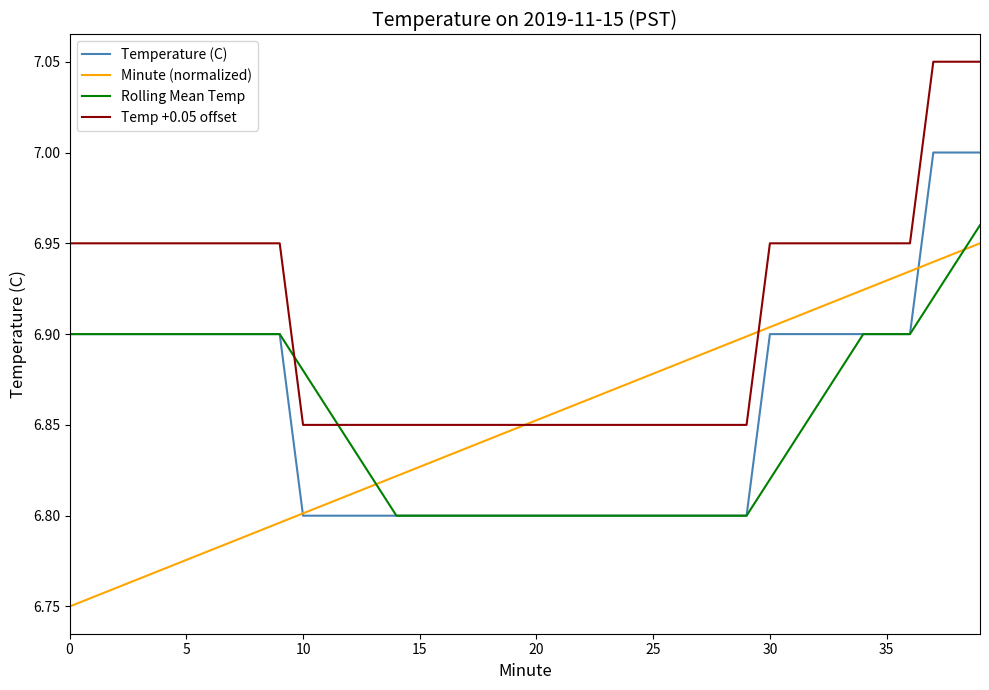

What is the difference between the maximum and second lowest values in the Rolling Mean Temp series?

0.2